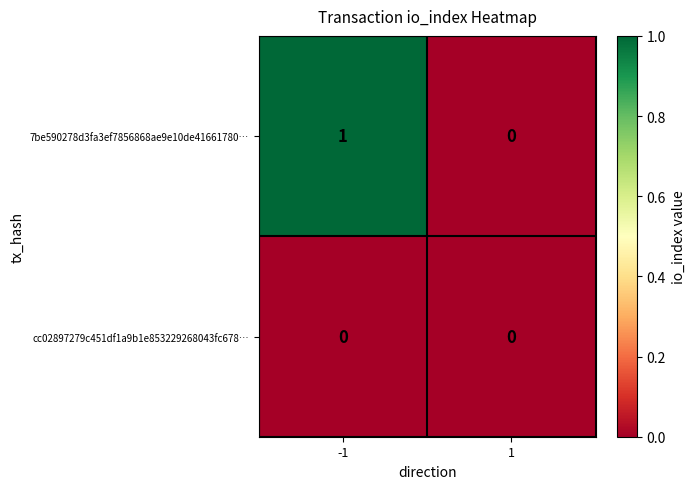

Rank the series by their average value, from highest to lowest.

7be590278d3fa3ef7856868ae9e10de41661780…, cc02897279c451df1a9b1e853229268043fc678…